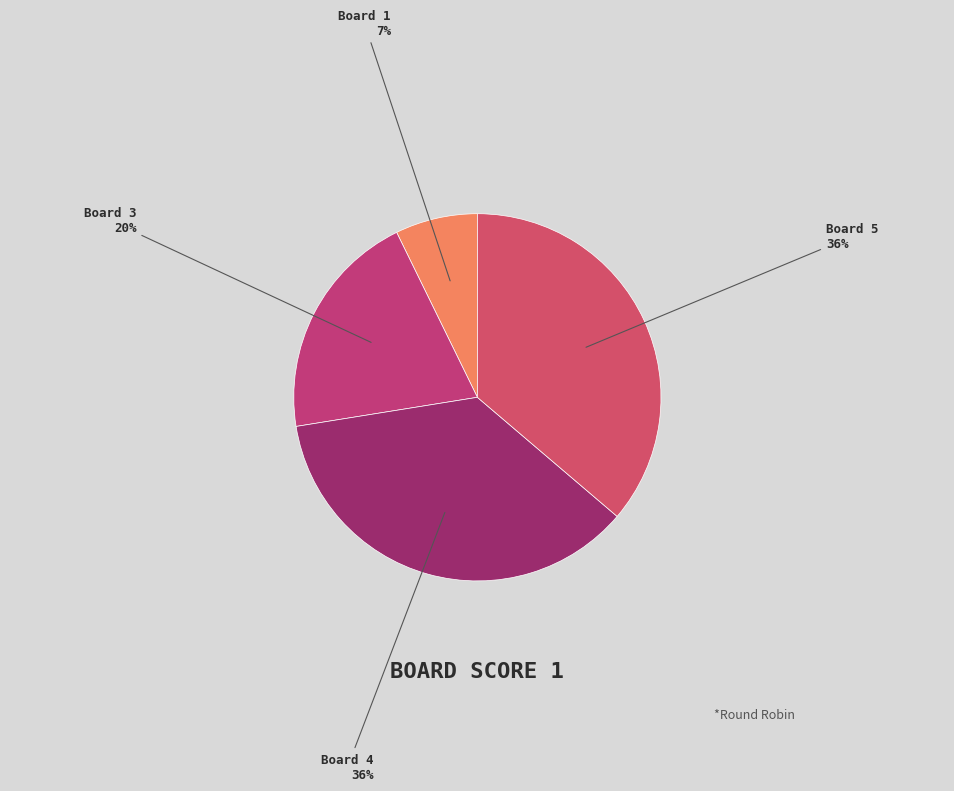

How many segments does this pie chart have?

4